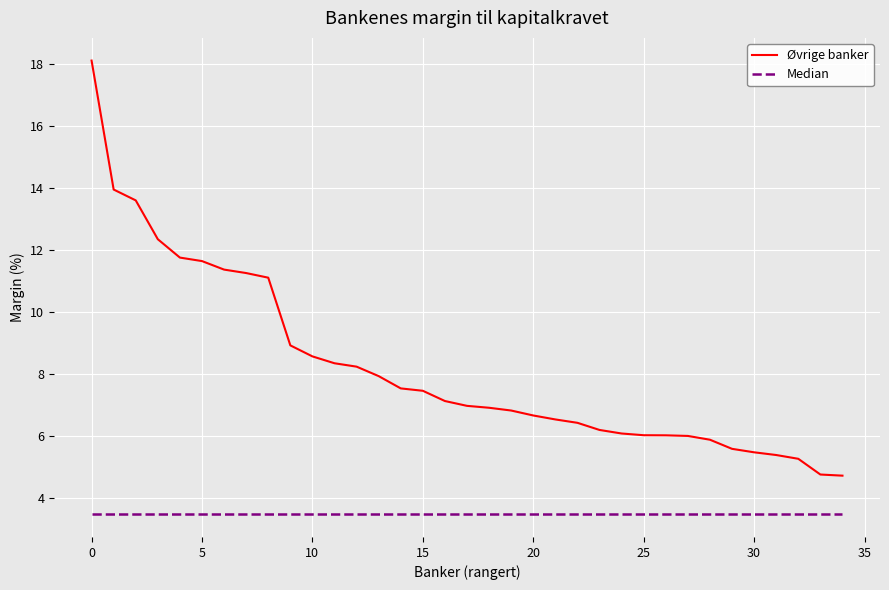

What is the difference between the maximum and minimum values in the Øvrige banker series?

13.4